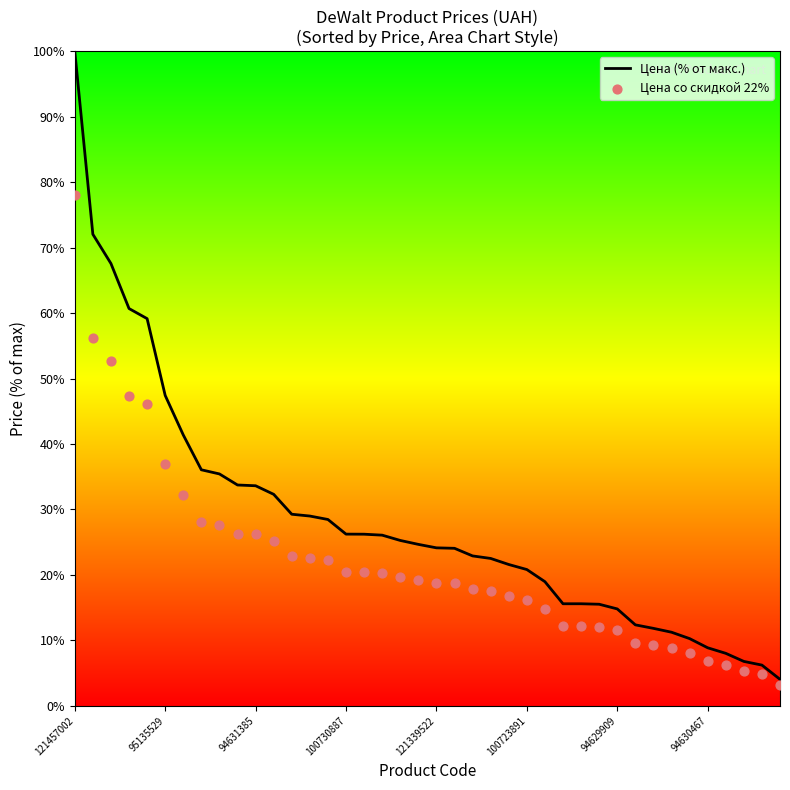

Which series has the largest total across all categories?

Цена (% от макс.)